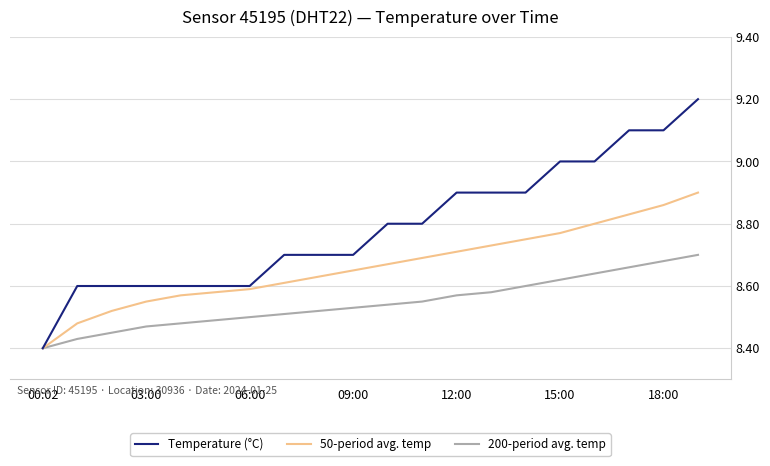

What is the difference between the maximum and minimum values in the 50-period avg. temp series?

0.5